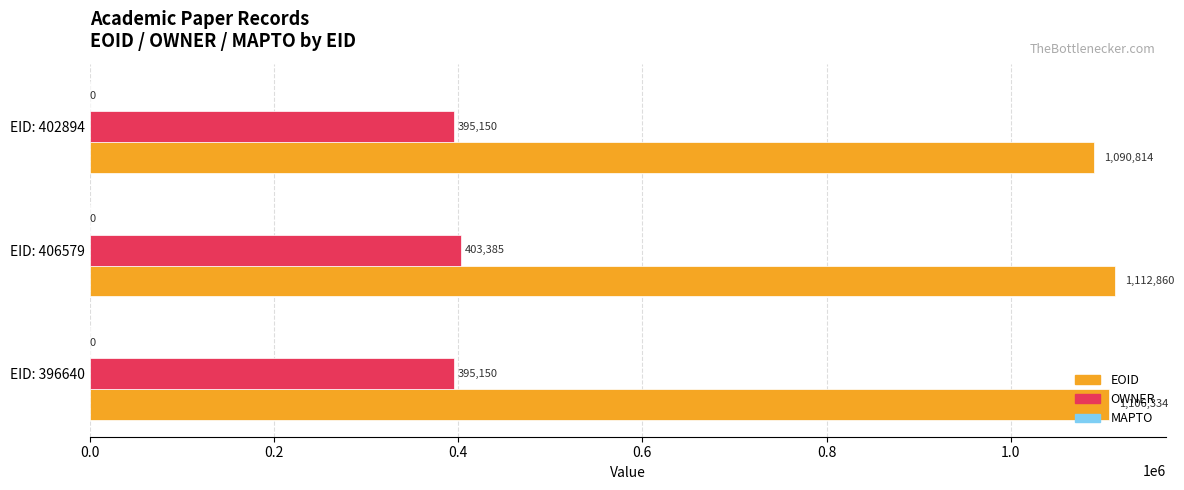

What is the greatest value displayed?

1112860